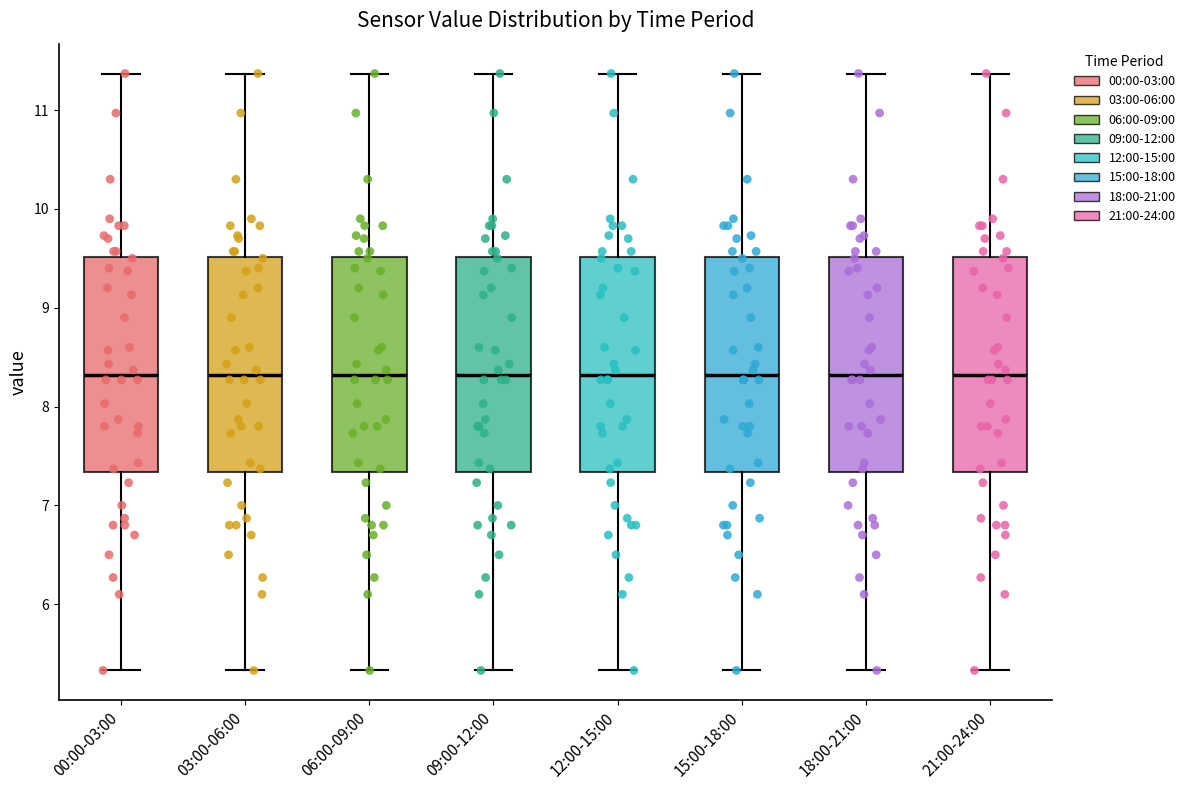

Reading left to right, transcribe this box plot: for each box, give where its median line is, the range the box spans, and where its two whiskers end, as read against the y-axis. The values are not printed on the chart, so give them approximately, as read against the axis.

00:00-03:00: median 8.3, box 7.3 to 9.5, whiskers 5.3 to 11.4
03:00-06:00: median 8.3, box 7.3 to 9.5, whiskers 5.3 to 11.4
06:00-09:00: median 8.3, box 7.3 to 9.5, whiskers 5.3 to 11.4
09:00-12:00: median 8.3, box 7.3 to 9.5, whiskers 5.3 to 11.4
12:00-15:00: median 8.3, box 7.3 to 9.5, whiskers 5.3 to 11.4
15:00-18:00: median 8.3, box 7.3 to 9.5, whiskers 5.3 to 11.4
18:00-21:00: median 8.3, box 7.3 to 9.5, whiskers 5.3 to 11.4
21:00-24:00: median 8.3, box 7.3 to 9.5, whiskers 5.3 to 11.4